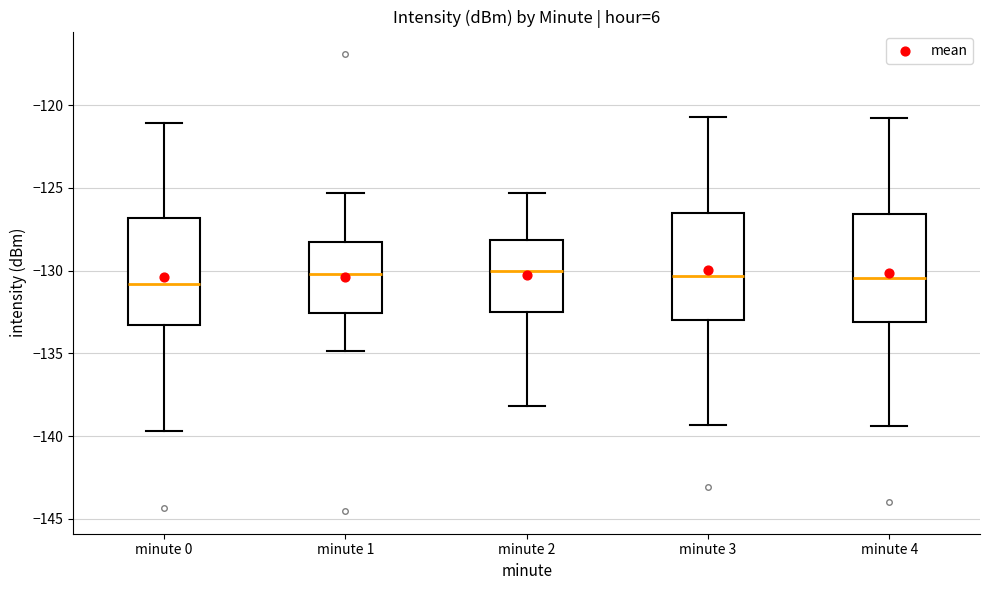

Where does the median line of the box for minute 1 sit on the y-axis? The values are not printed on the chart, so give them approximately, as read against the axis.

-130.0